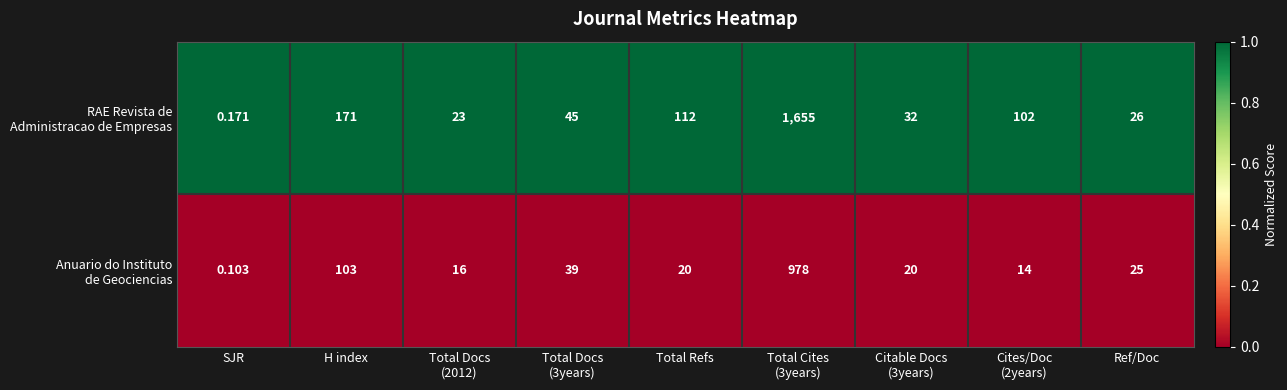

How many data points does each series have?

9